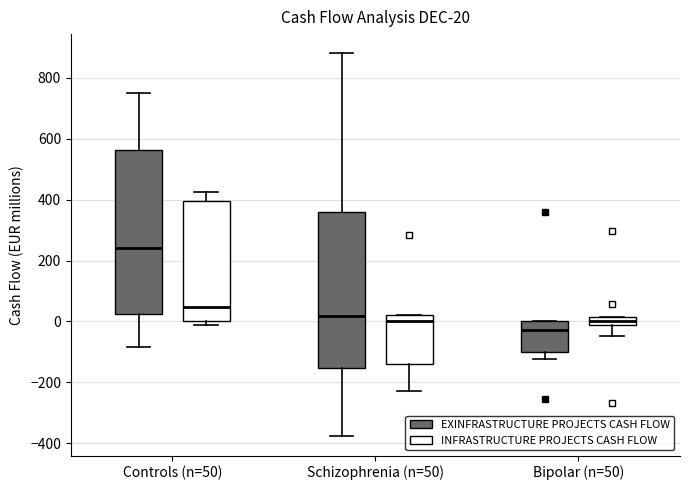

Comparing the boxes themselves (not the whiskers), which one is the tallest?

Controls (n=50) (EXINFRASTRUCTURE PROJECTS CASH FLOW)